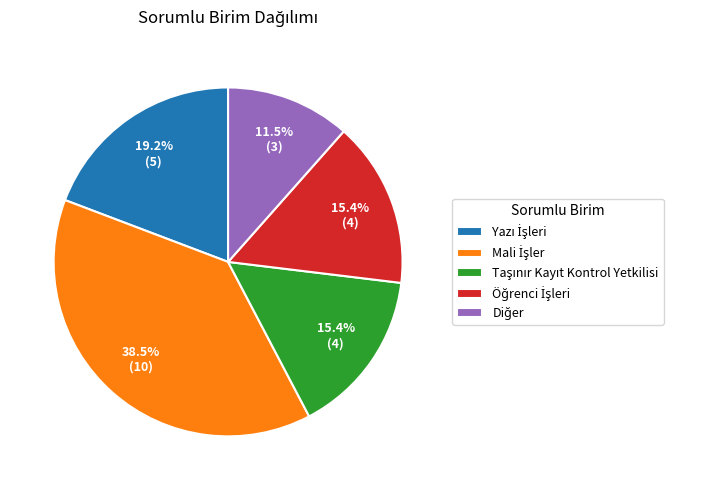

Is there a majority slice in this chart?

No